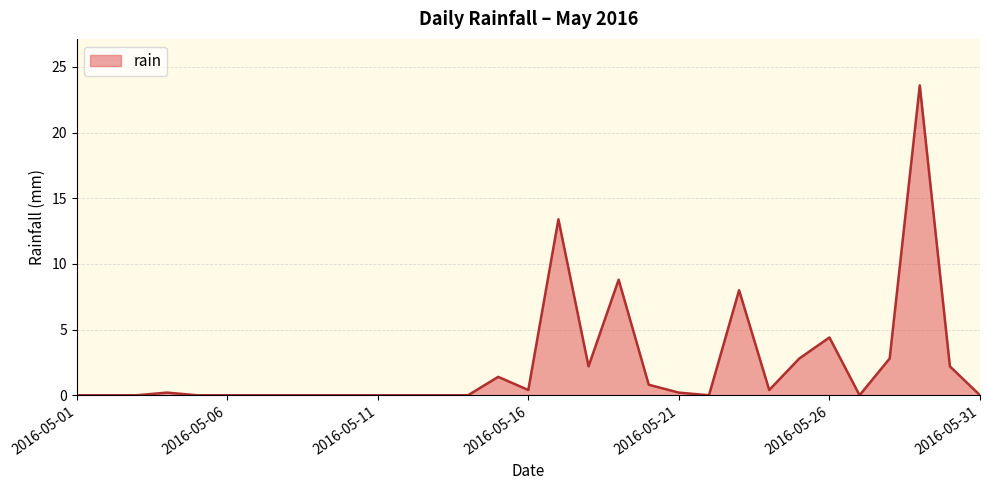

What is the maximum value shown in the chart?

23.6